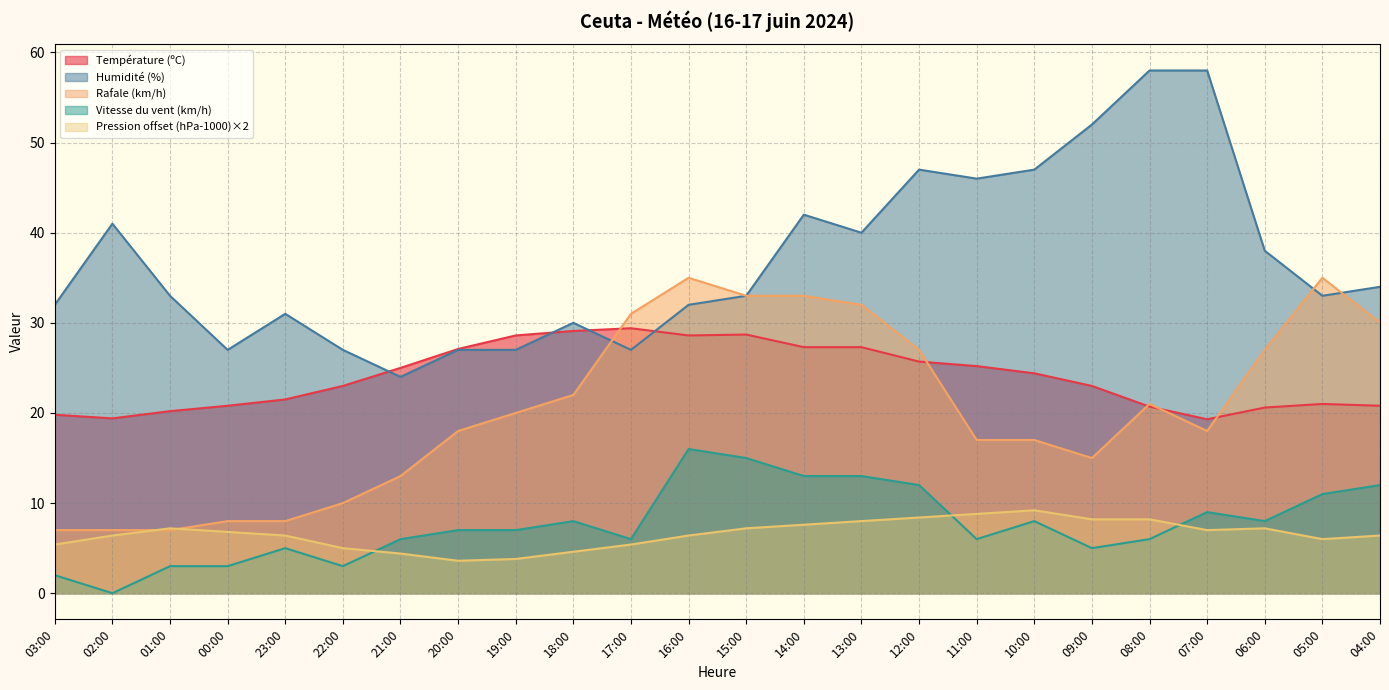

At which category is the sum across all series the highest?

14:00